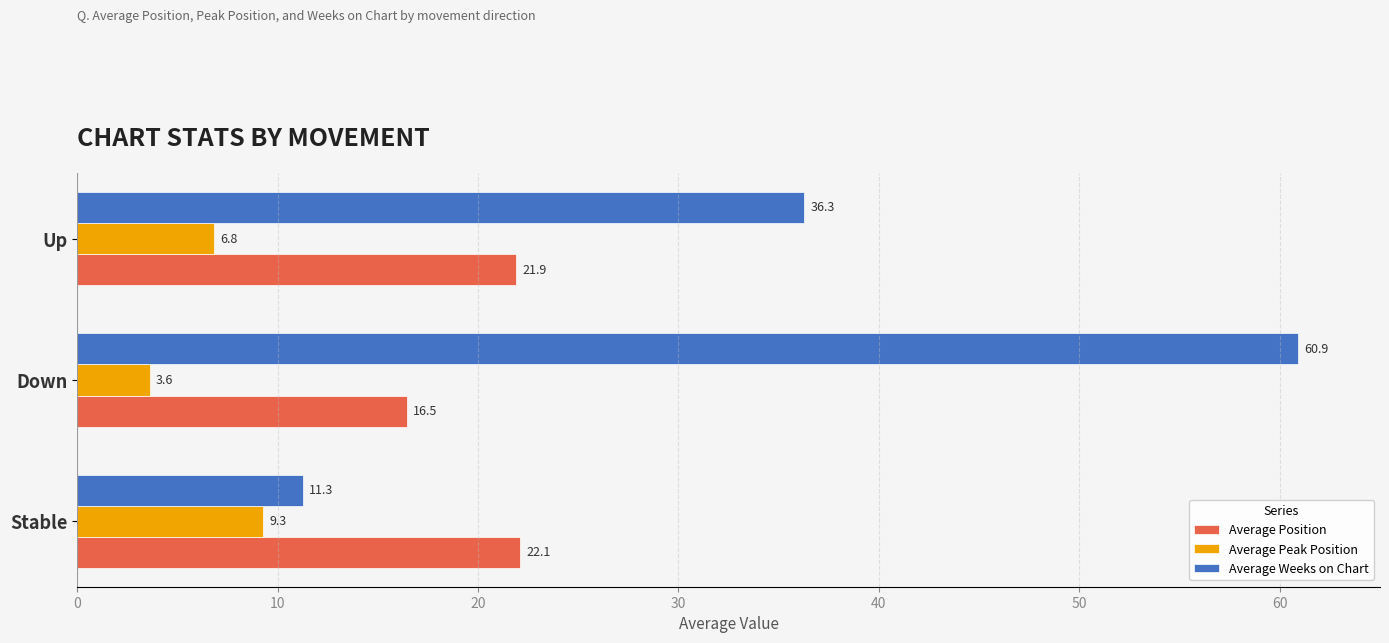

What is the spread (max minus min) of values at Stable?

12.8